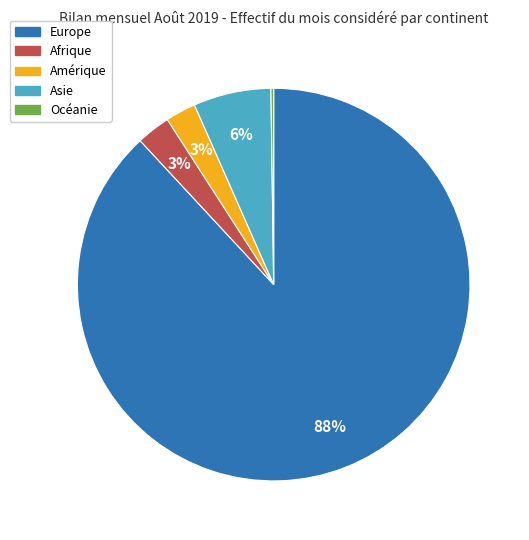

Which slice is the largest?

Europe